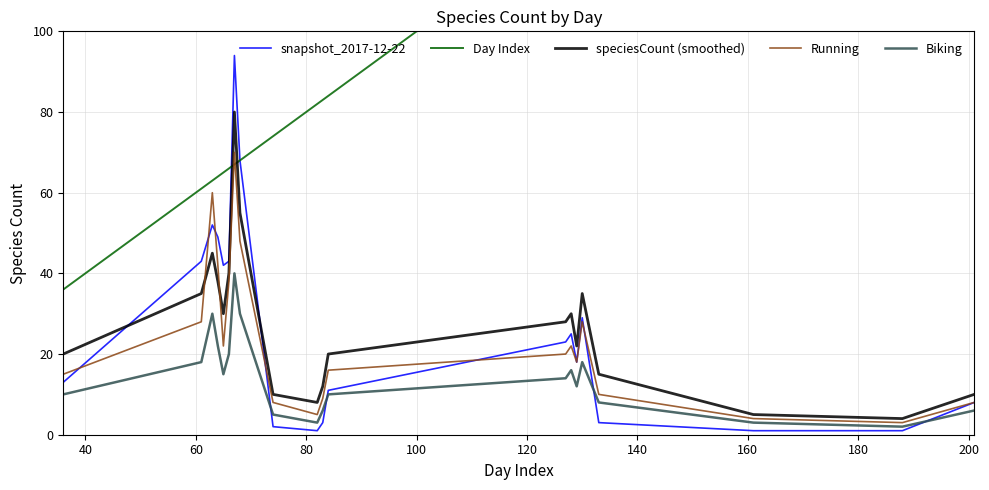

Reading left to right, extract all data points from this chart.

snapshot_2017-12-22: 13	43	52	49	42	43	94	68	2	1	3	11	23	25	18	29	3	1	1	8
Day Index: 36	61	63	64	65	66	67	68	74	82	83	84	127	128	129	130	133	161	188	201
speciesCount (smoothed): 20	35	45	38	30	40	80	55	10	8	12	20	28	30	22	35	15	5	4	10
Running: 15	28	60	42	22	38	70	48	8	5	9	16	20	22	18	28	10	4	3	8
Biking: 10	18	30	22	15	20	40	30	5	3	6	10	14	16	12	18	8	3	2	6